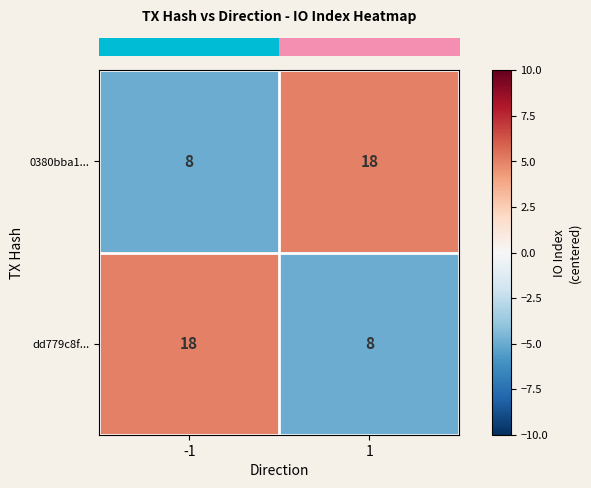

At -1, list the series in order from smallest to largest.

0380bba1..., dd779c8f...